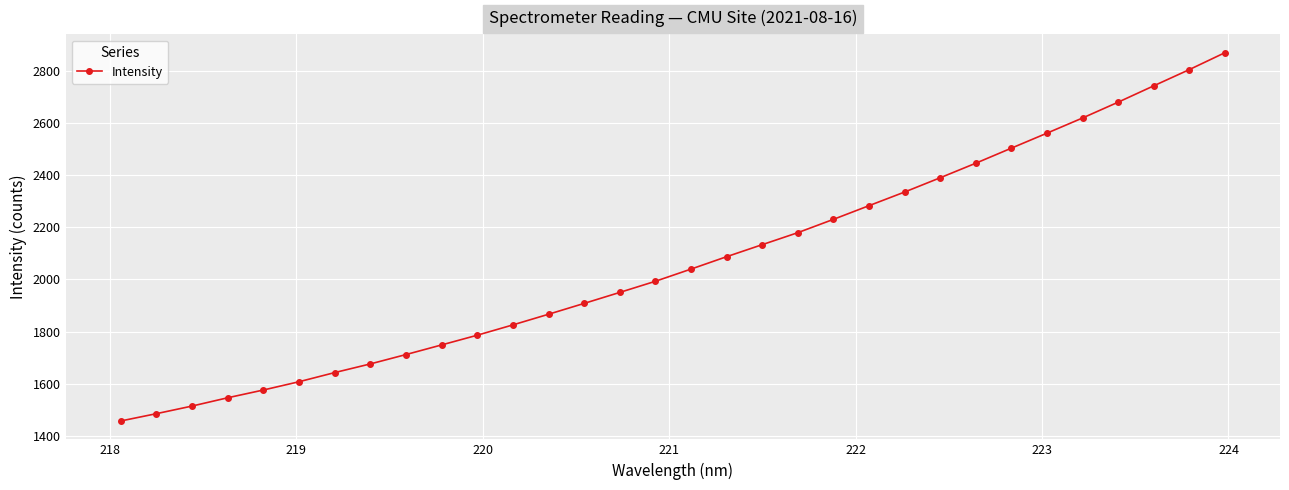

What is the smallest value displayed?

1457.2